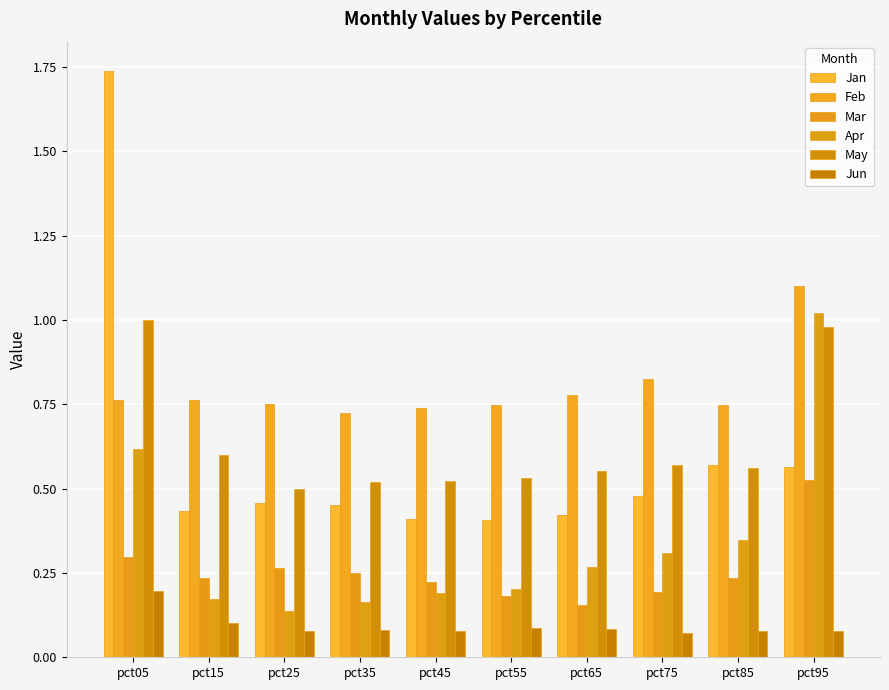

What is the difference between the highest and lowest values at pct25?

0.7